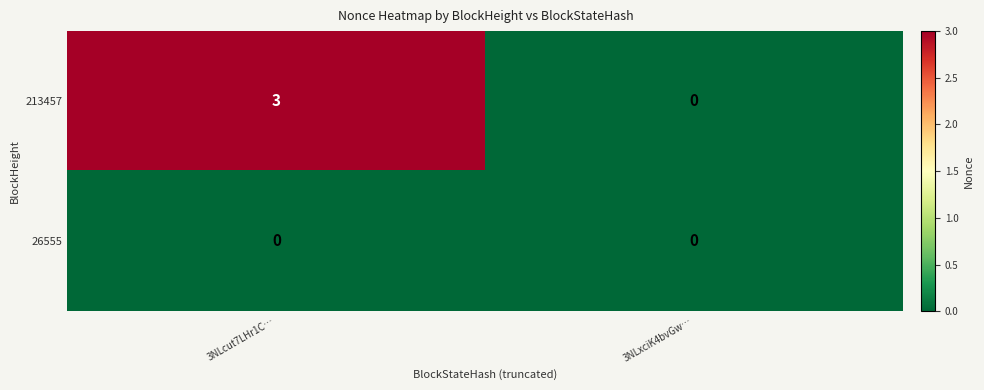

Count the number of categories in the chart.

2